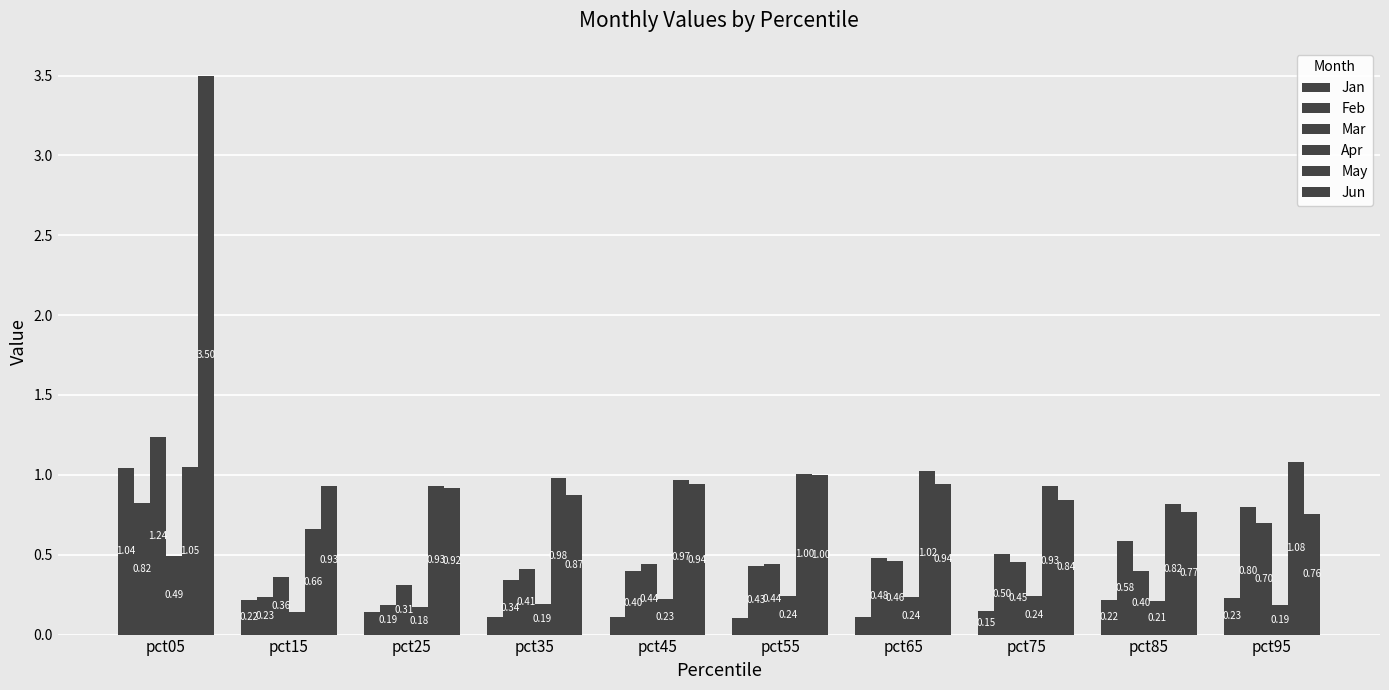

Reading left to right, what are all the values shown in this chart?

Jan: pct05=1.0	pct15=0.2	pct25=0.1	pct35=0.1	pct45=0.1	pct55=0.1	pct65=0.1	pct75=0.2	pct85=0.2	pct95=0.2
Feb: pct05=0.8	pct15=0.2	pct25=0.2	pct35=0.3	pct45=0.4	pct55=0.4	pct65=0.5	pct75=0.5	pct85=0.6	pct95=0.8
Mar: pct05=1.2	pct15=0.4	pct25=0.3	pct35=0.4	pct45=0.4	pct55=0.4	pct65=0.5	pct75=0.5	pct85=0.4	pct95=0.7
Apr: pct05=0.5	pct15=0.1	pct25=0.2	pct35=0.2	pct45=0.2	pct55=0.2	pct65=0.2	pct75=0.2	pct85=0.2	pct95=0.2
May: pct05=1.0	pct15=0.7	pct25=0.9	pct35=1.0	pct45=1.0	pct55=1.0	pct65=1.0	pct75=0.9	pct85=0.8	pct95=1.1
Jun: pct05=3.5	pct15=0.9	pct25=0.9	pct35=0.9	pct45=0.9	pct55=1.0	pct65=0.9	pct75=0.8	pct85=0.8	pct95=0.8